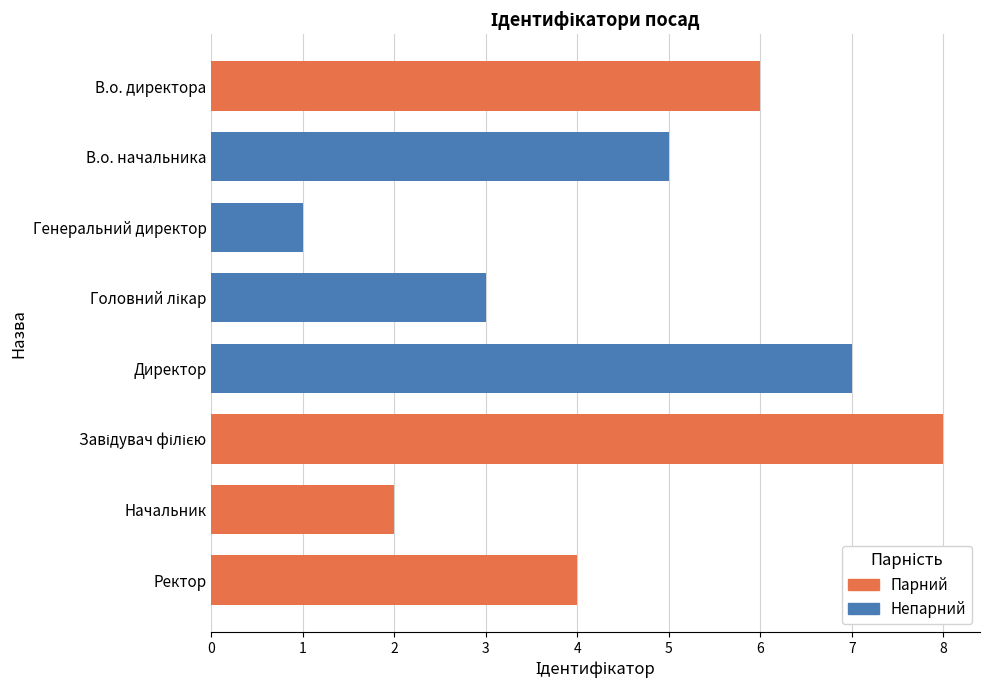

The chart shows a value of 7 at В.о. начальника. True or false?

False